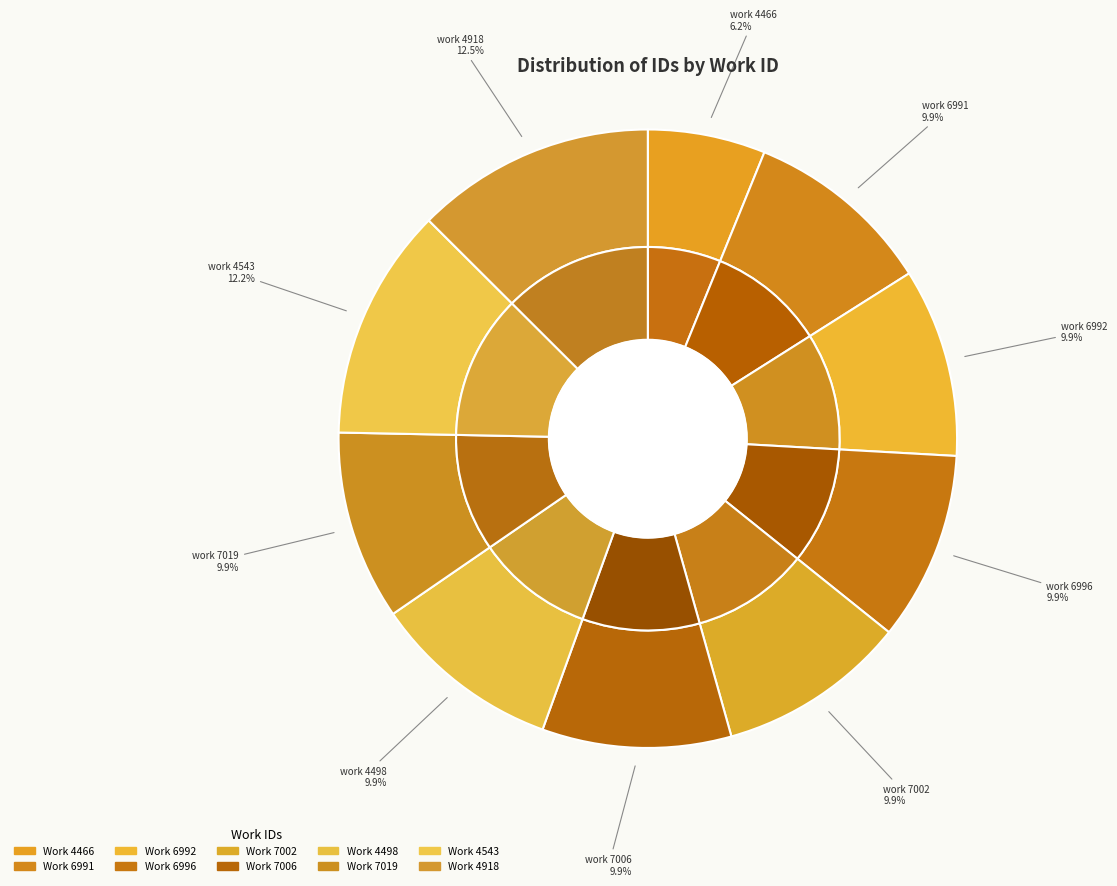

What percentage is the 4918 slice, to the nearest percent?

13%